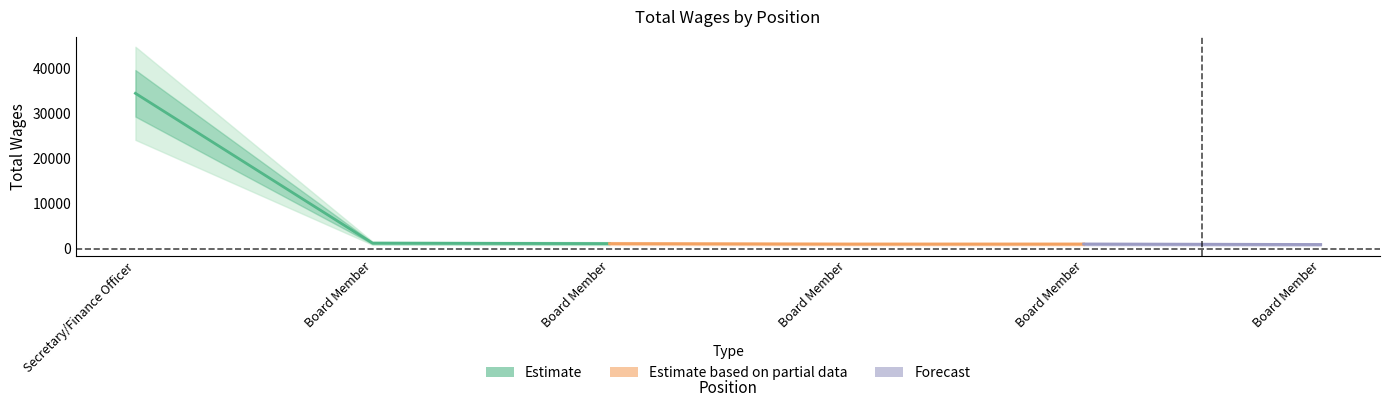

How many values exceed 1100?

2